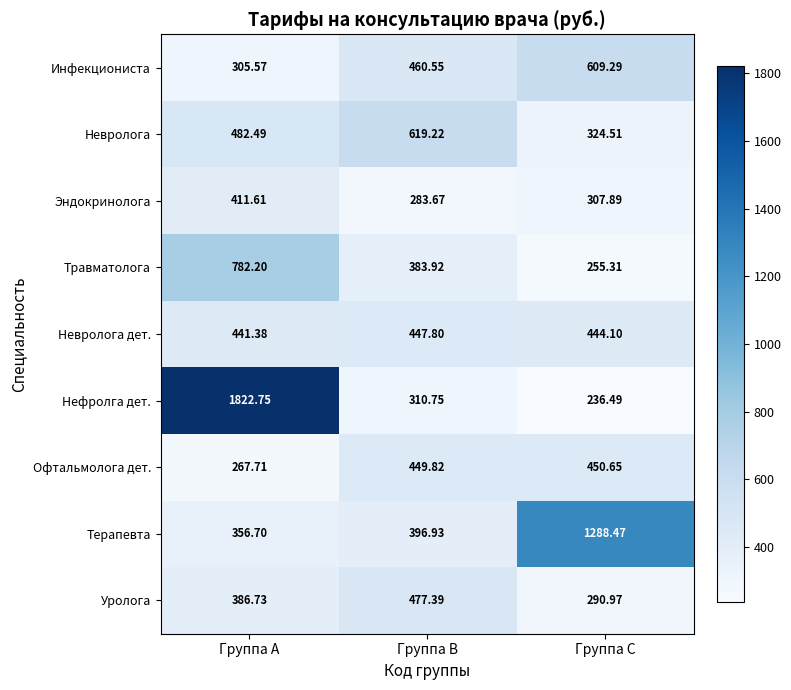

At which label does Нефролга дет. first exceed 310?

Группа A